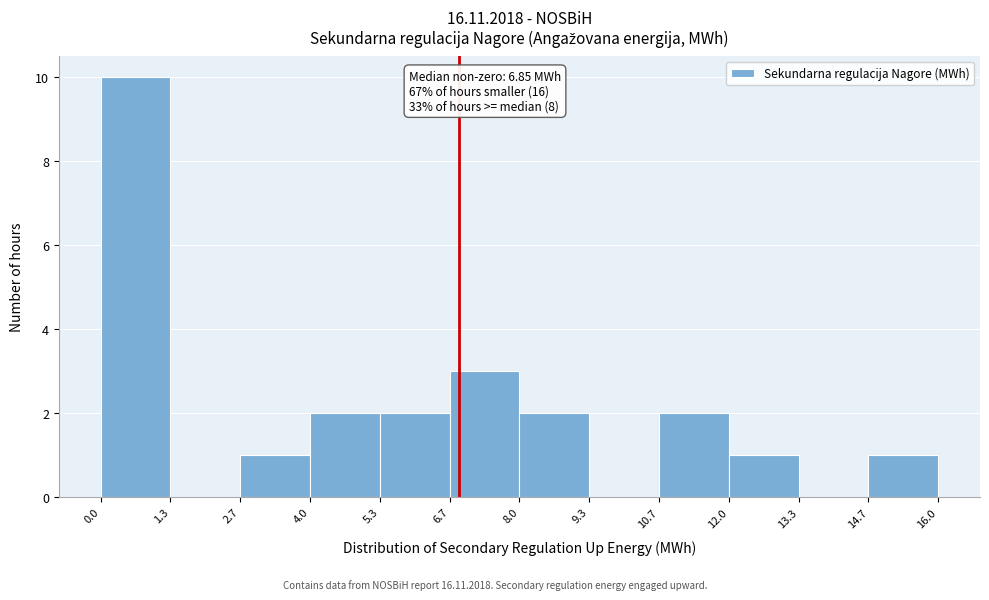

Which range on the x-axis has the tallest bar?

0.0 to 1.3